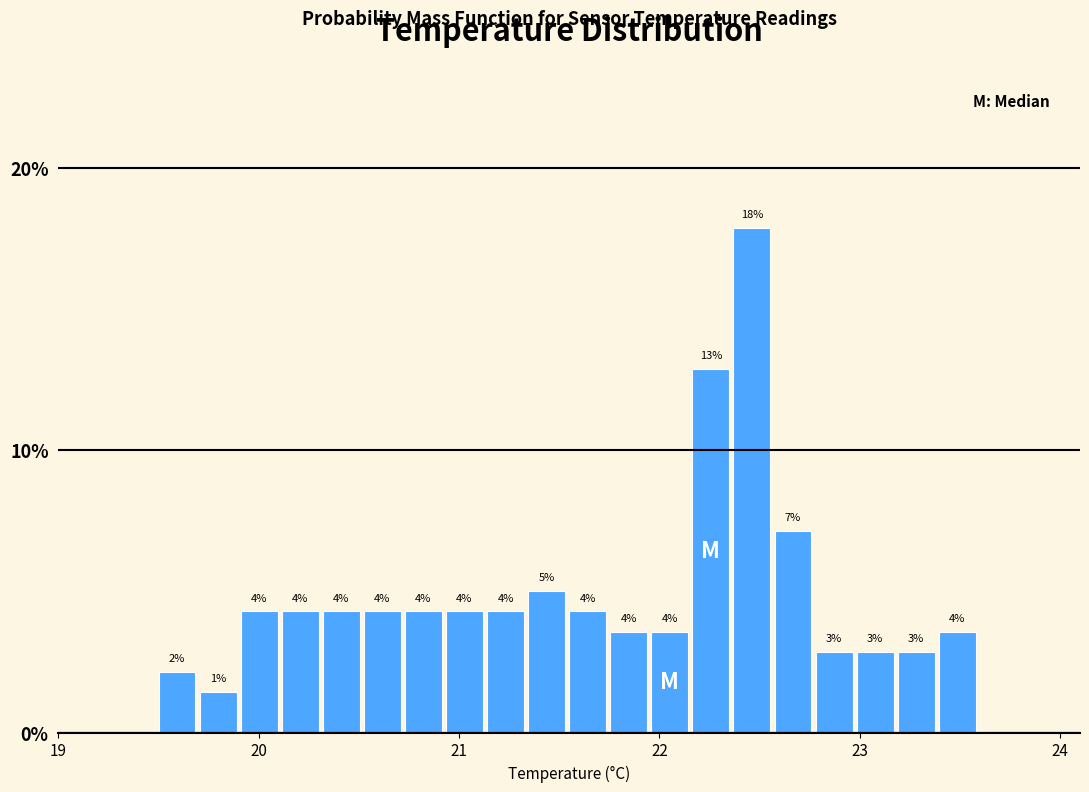

Read against the x-axis, roughly where is the centre of the tallest bar?

22.5